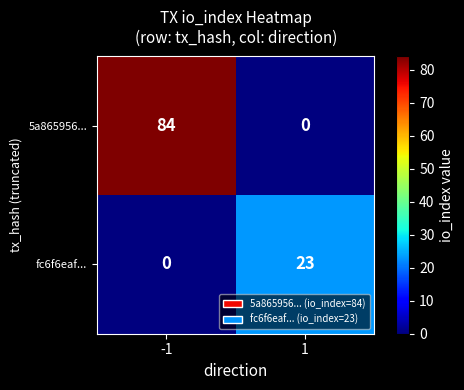

At which category is the sum across all series the highest?

-1